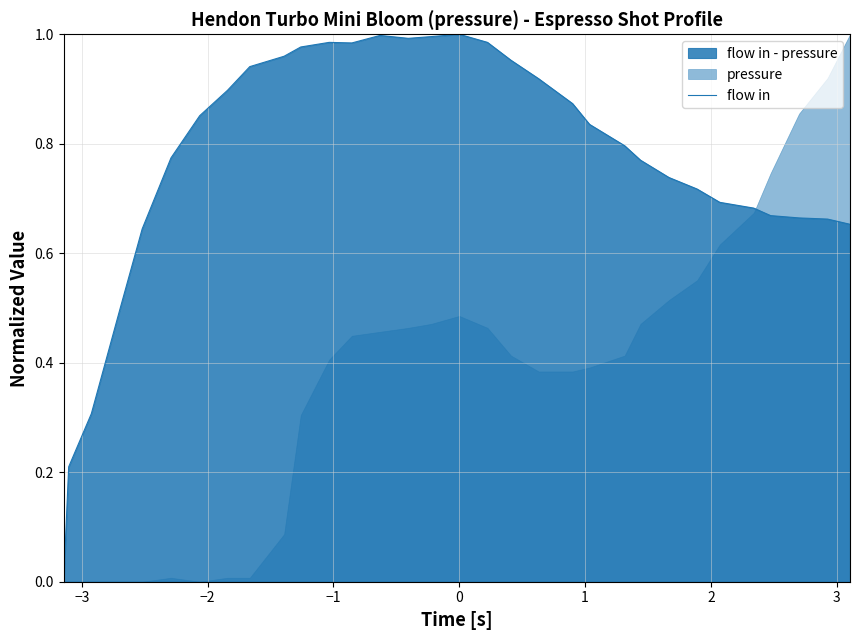

What is the difference between the maximum and minimum values?

1.0